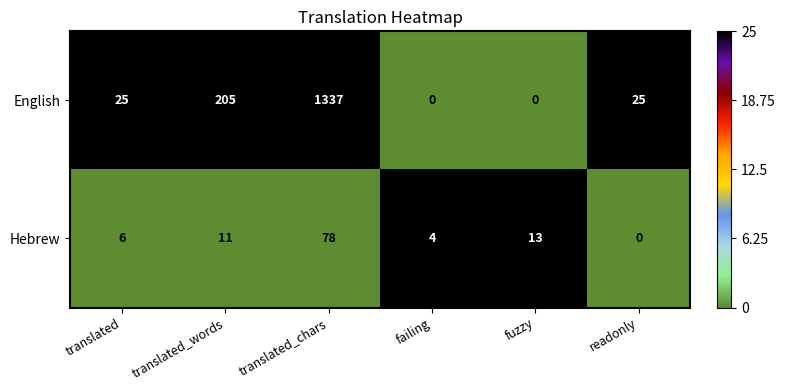

The English series shows 112 at translated_words. True or false?

False